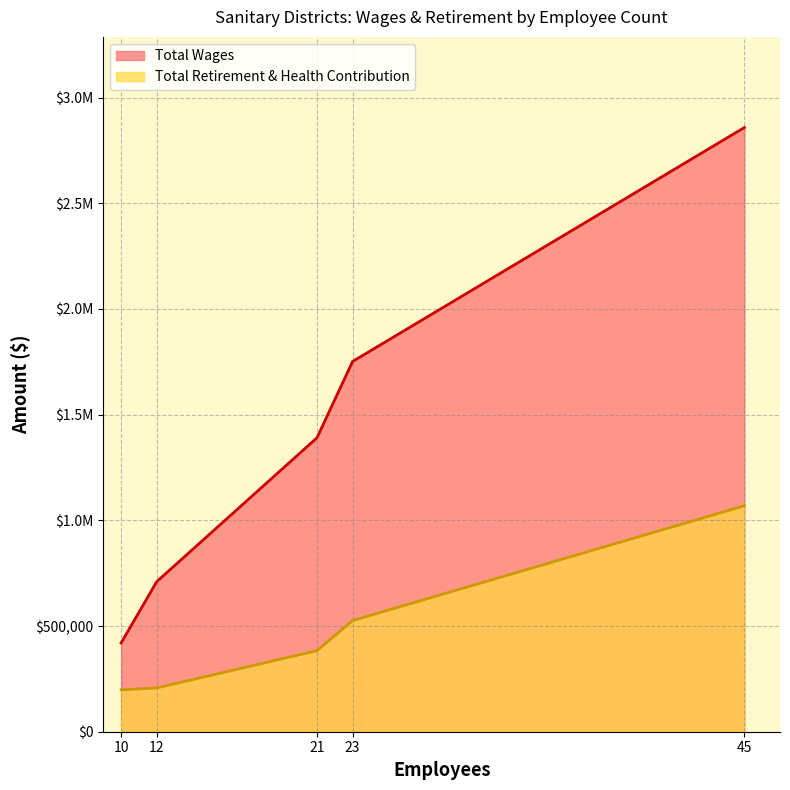

True or false: Total Retirement & Health Contribution and Total Wages cross at least once.

False